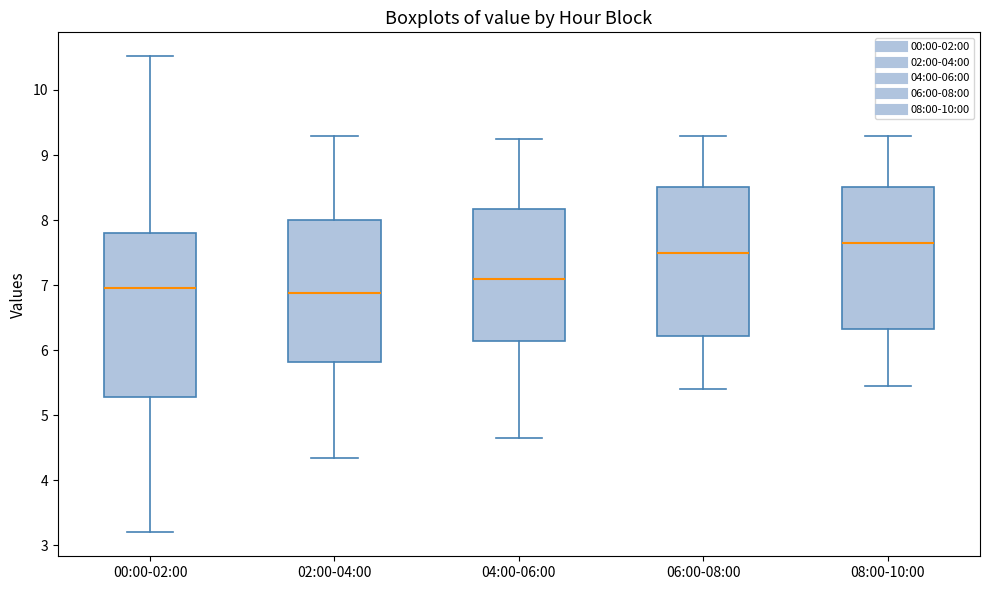

Comparing the boxes themselves (not the whiskers), which one is the tallest?

00:00-02:00